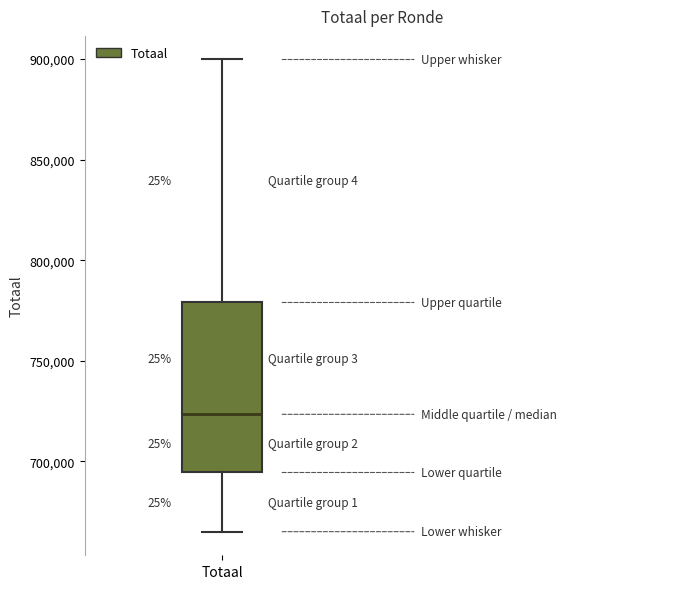

Read this box plot against the y-axis: the position of the median line, the range covered by the box, and the ends of both whiskers. The values are not printed on the chart, so give them approximately, as read against the axis.

median 725000, box 695000 to 780000, whiskers 665000 to 900000